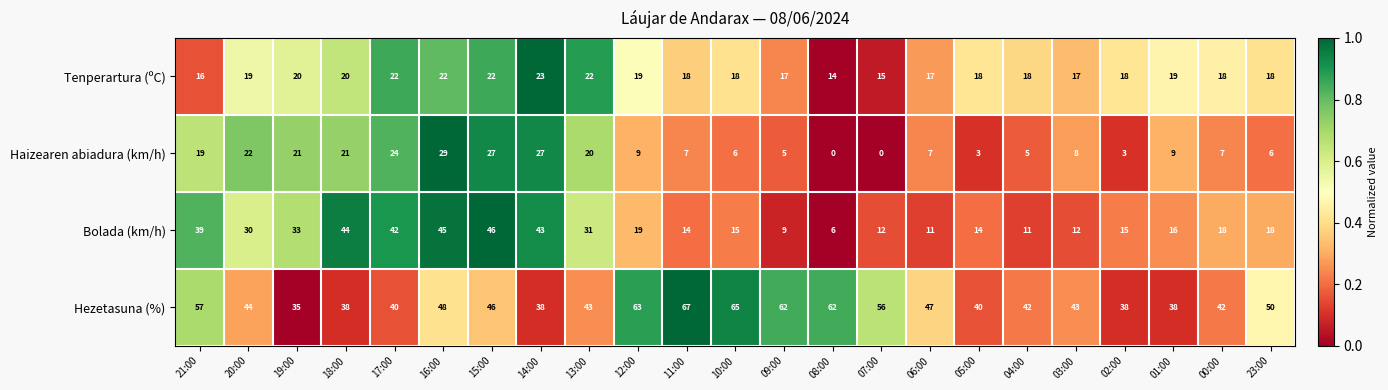

At which label does Bolada (km/h) first exceed 18?

21:00